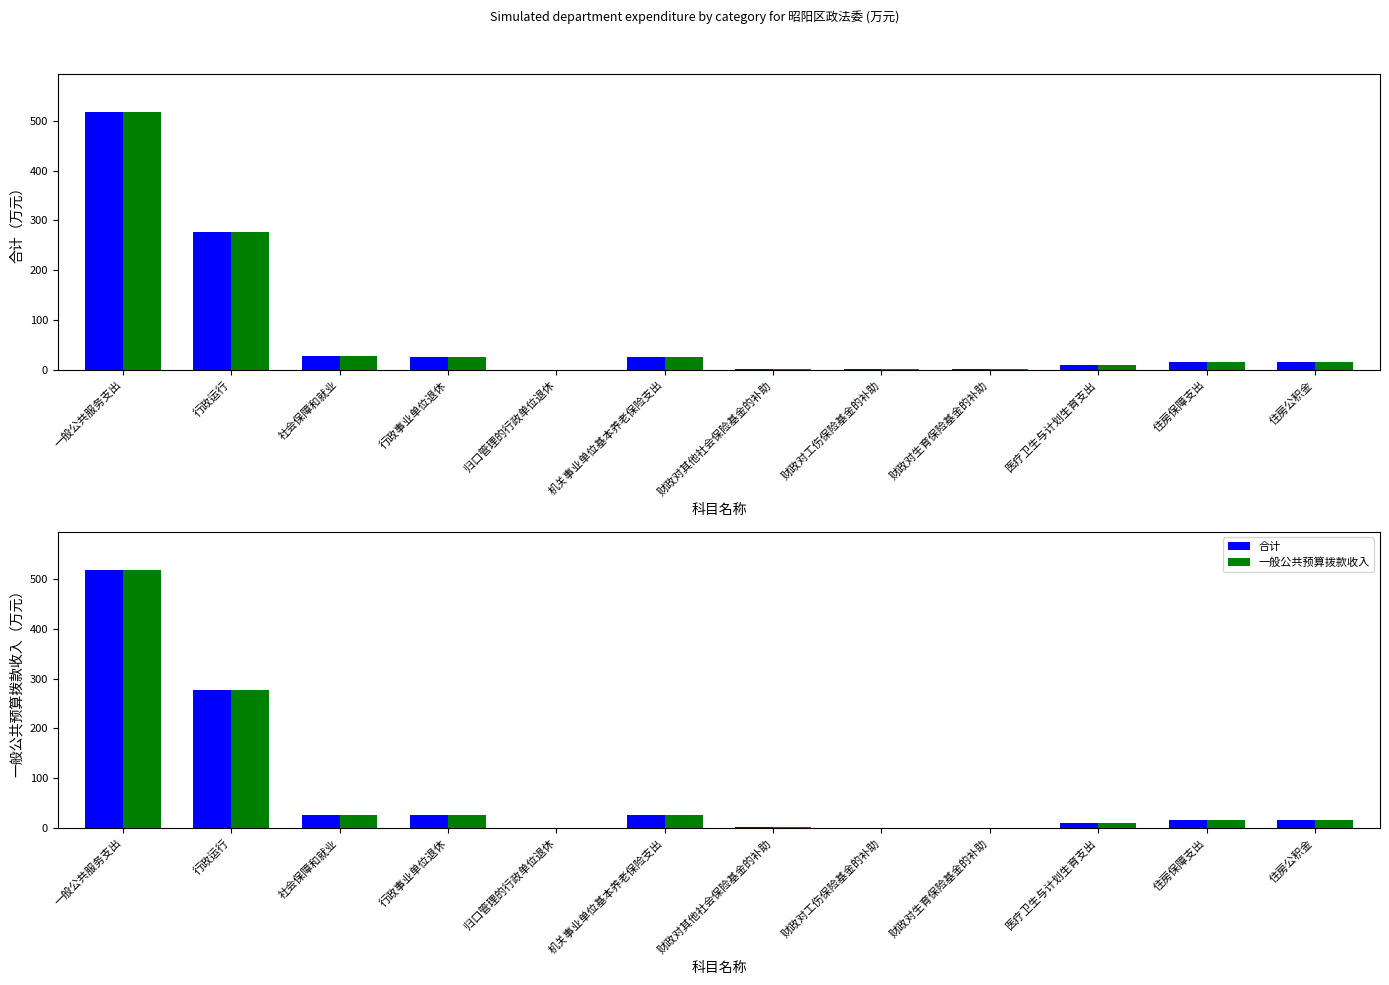

The 一般公共预算拨款收入 series shows 0.1 at 归口管理的行政单位退休. True or false?

True